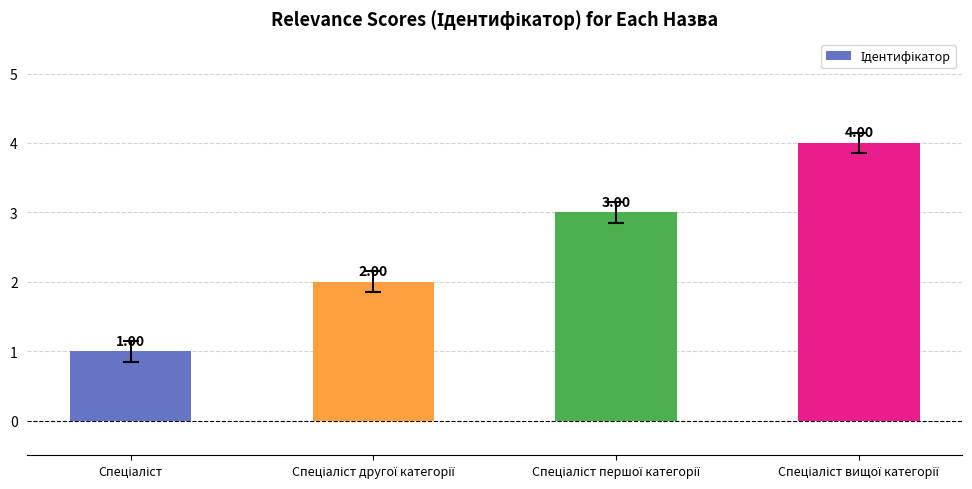

What is the difference between the maximum and minimum values?

3